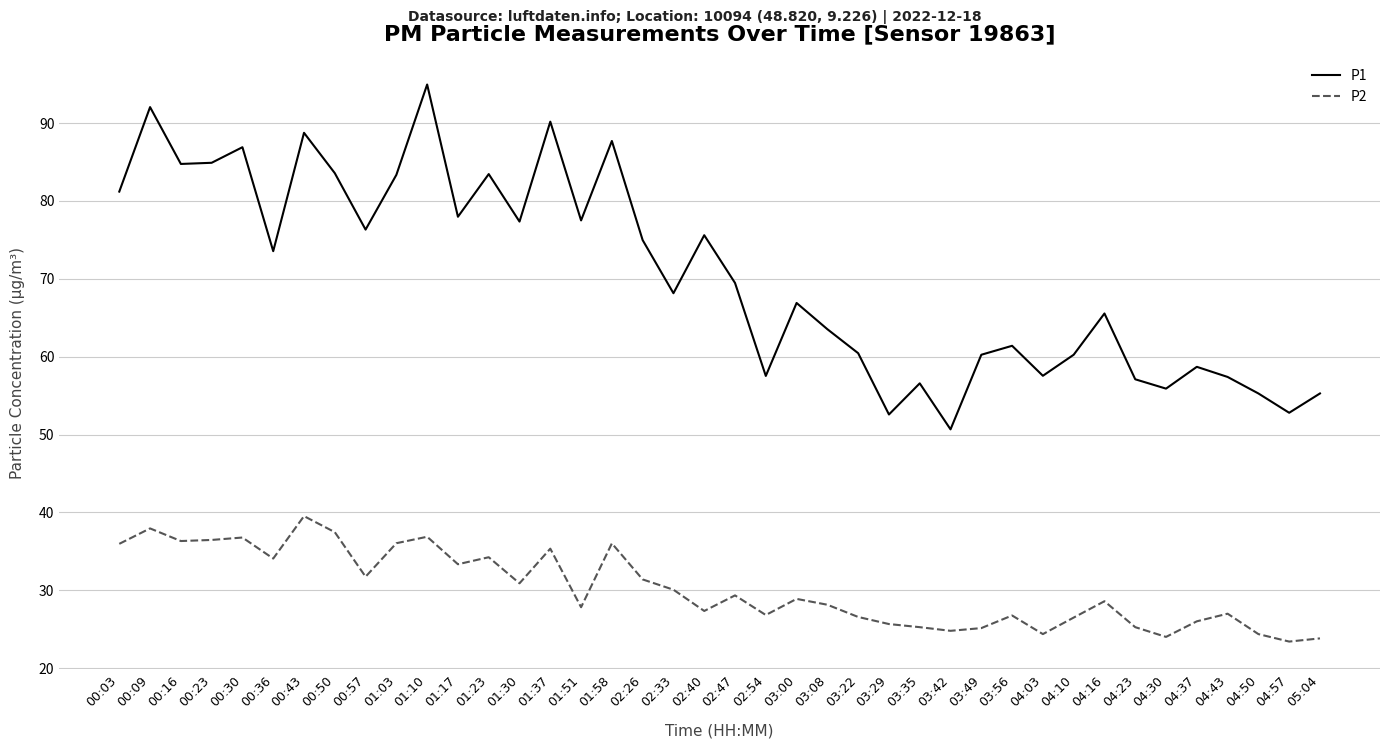

True or false: P1 and P2 intersect in this chart.

False